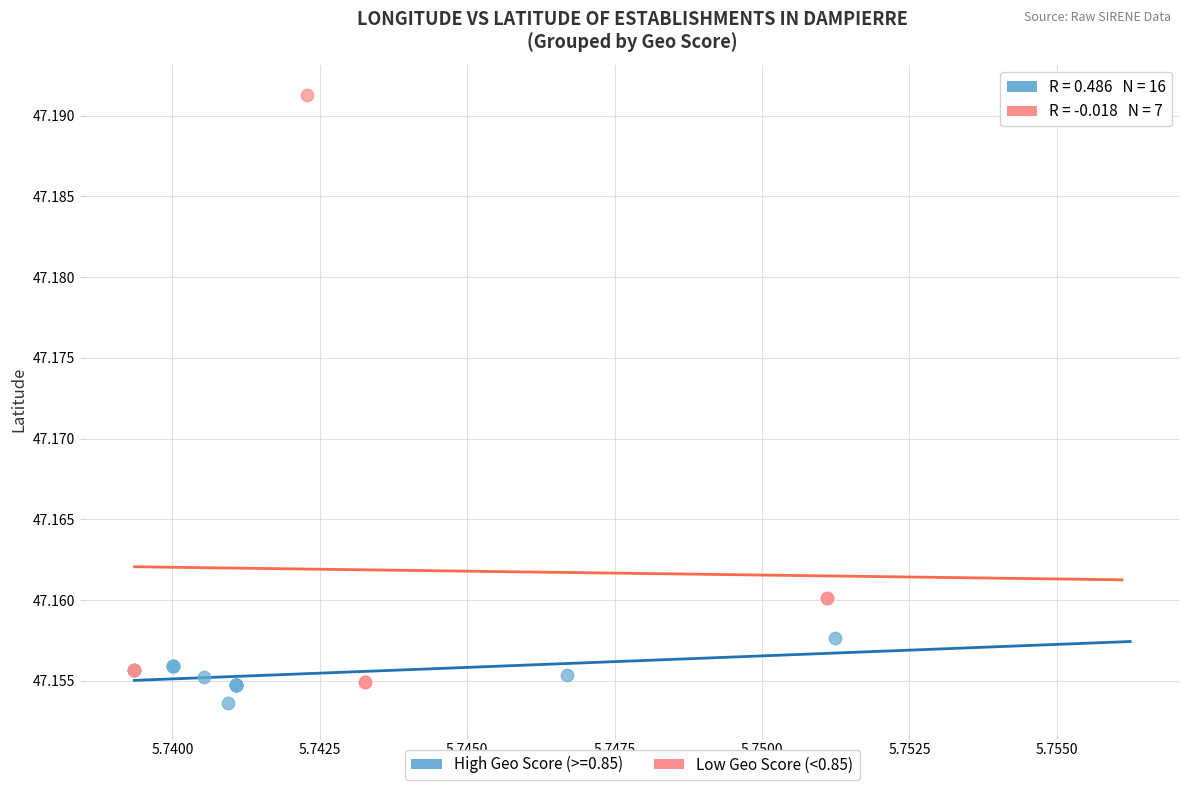

Which series has the widest spread of Y values?

Low Geo Score (<0.85)